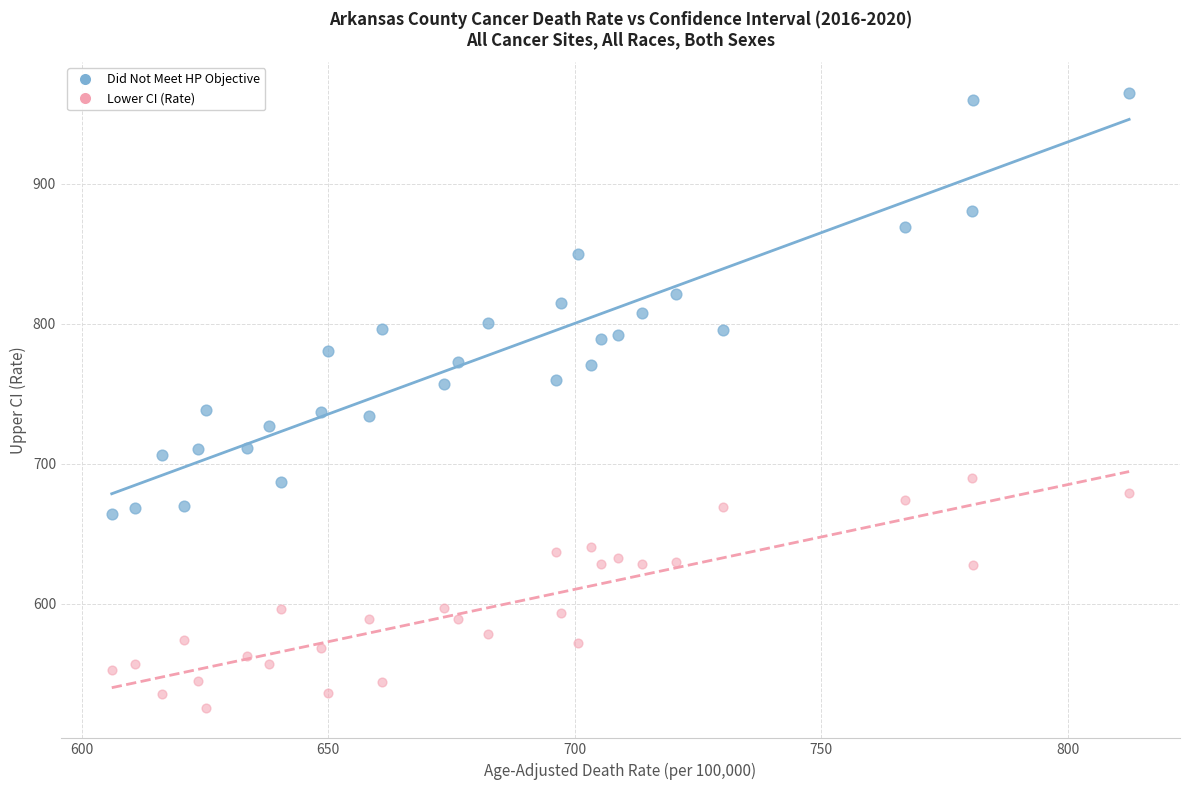

Across all data points, what is the range of X values (max minus min)?

206.4